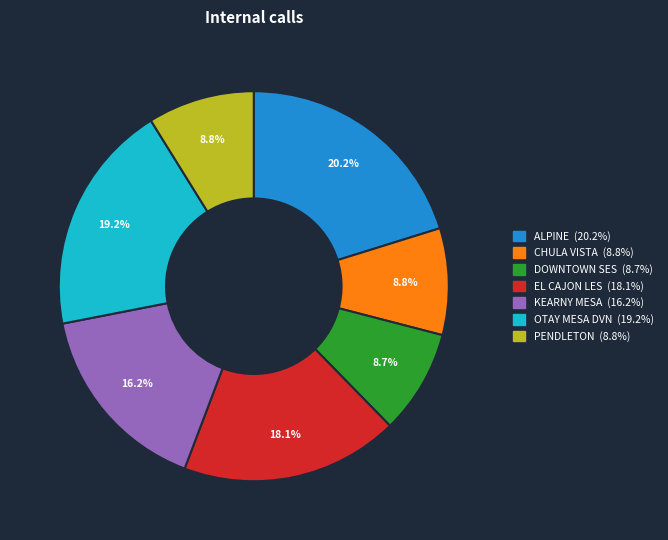

Between KEARNY MESA and EL CAJON LES, which is larger?

EL CAJON LES